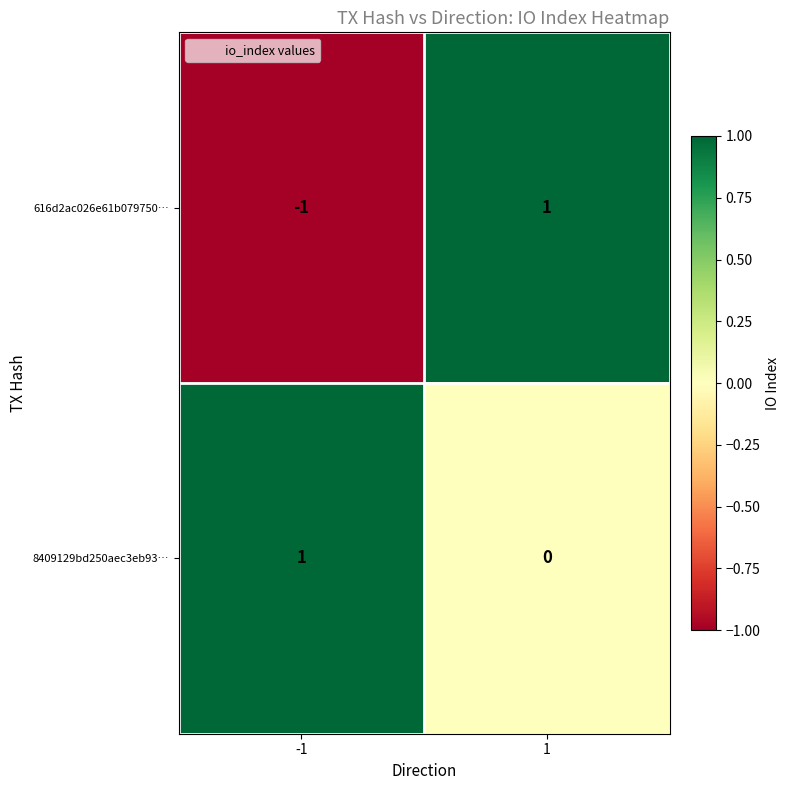

Is it true that 8409129bd250aec3eb93… equals 0 at 1?

True